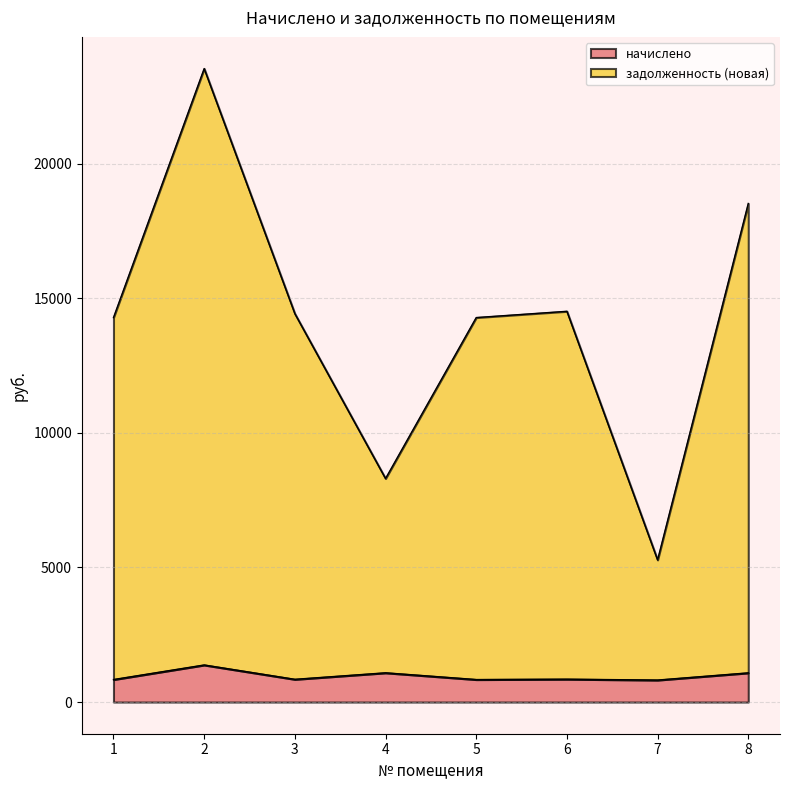

How many interior local peaks does the начислено series have?

3